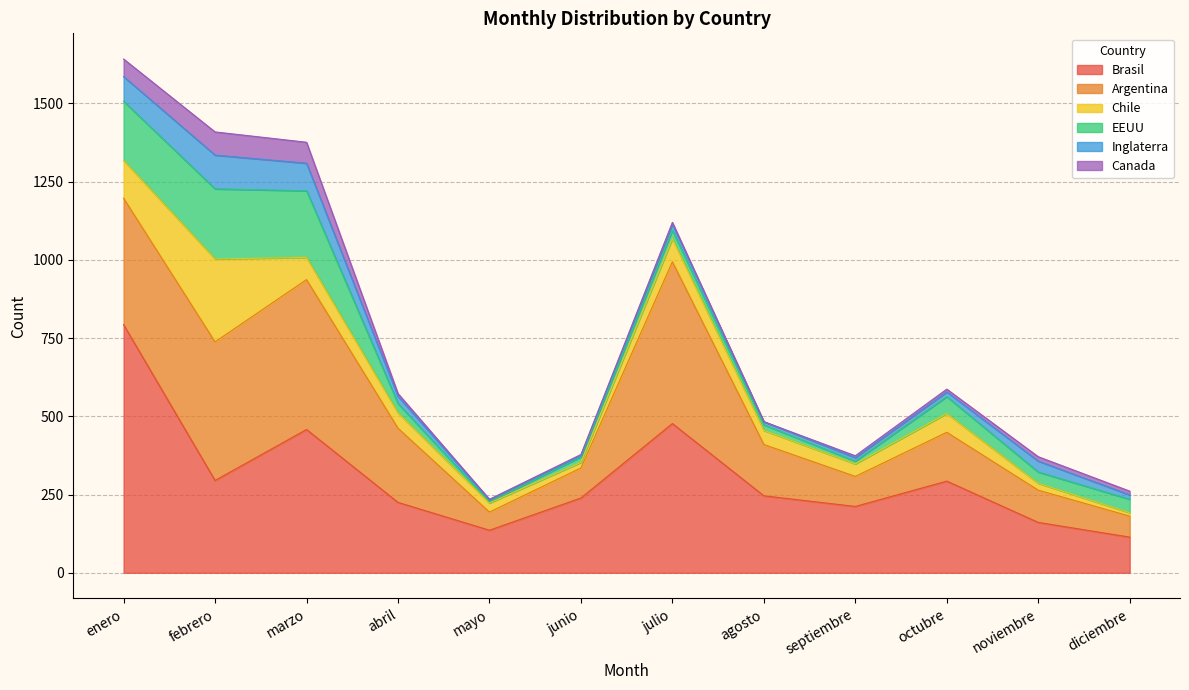

Reading left to right, list all the values displayed in this chart.

Brasil: enero=793	febrero=295	marzo=458	abril=225	mayo=136	junio=239	julio=477	agosto=246	septiembre=212	octubre=293	noviembre=161	diciembre=114
Argentina: enero=404	febrero=443	marzo=479	abril=237	mayo=58	junio=96	julio=517	agosto=164	septiembre=96	octubre=156	noviembre=103	diciembre=67
Chile: enero=121	febrero=265	marzo=71	abril=49	mayo=29	junio=18	julio=74	agosto=45	septiembre=40	octubre=60	noviembre=22	diciembre=11
EEUU: enero=189	febrero=224	marzo=213	abril=30	mayo=4	junio=17	julio=27	agosto=18	septiembre=9	octubre=54	noviembre=36	diciembre=43
Inglaterra: enero=79	febrero=108	marzo=88	abril=23	mayo=6	junio=4	julio=20	agosto=10	septiembre=11	octubre=15	noviembre=35	diciembre=14
Canada: enero=56	febrero=74	marzo=67	abril=9	mayo=2	junio=4	julio=5	agosto=0	septiembre=6	octubre=9	noviembre=14	diciembre=12